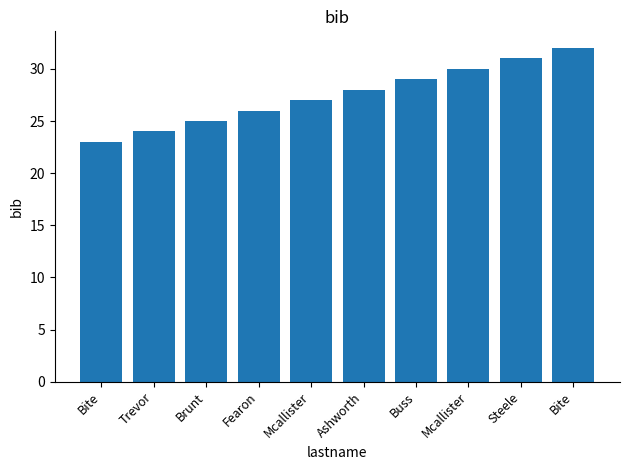

How many bars are there in total?

10